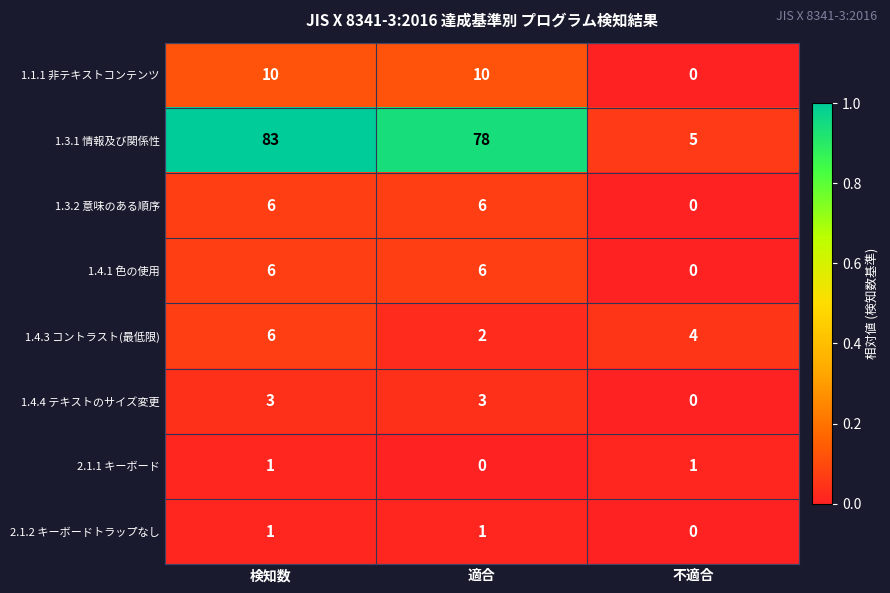

Count the 1.1.1 非テキストコンテンツ values in the range 0 to 10.

3